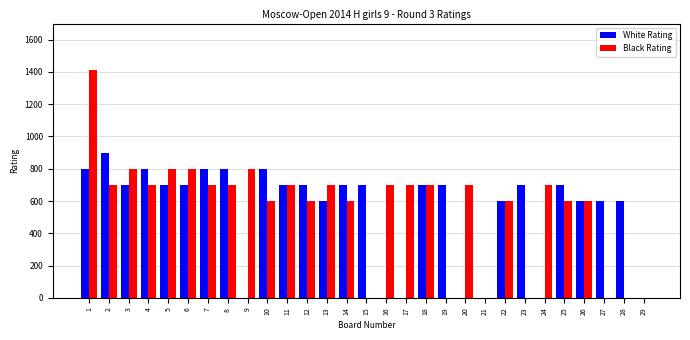

How many groups of bars are there?

29